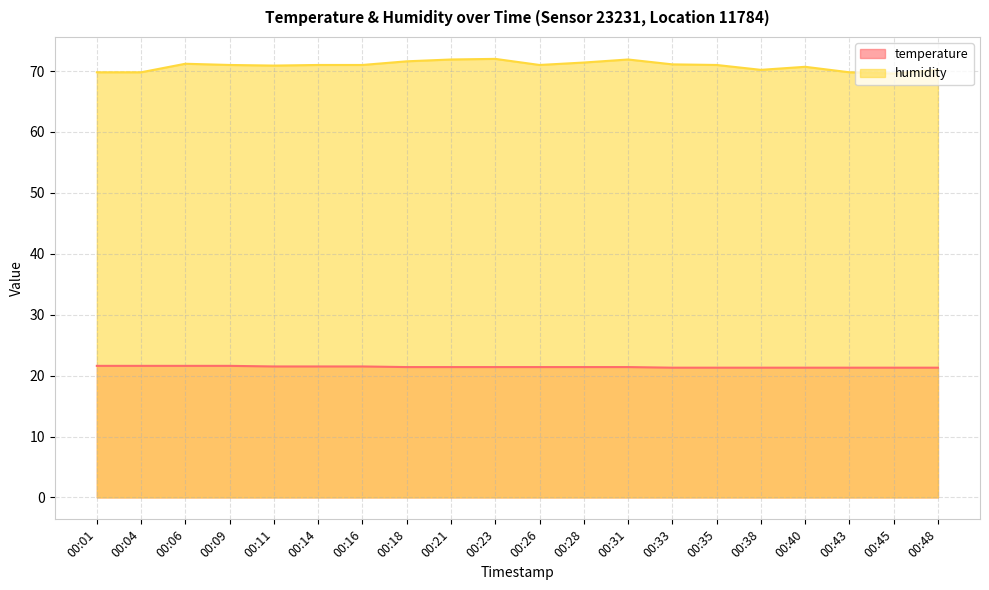

Count the number of categories in the chart.

20